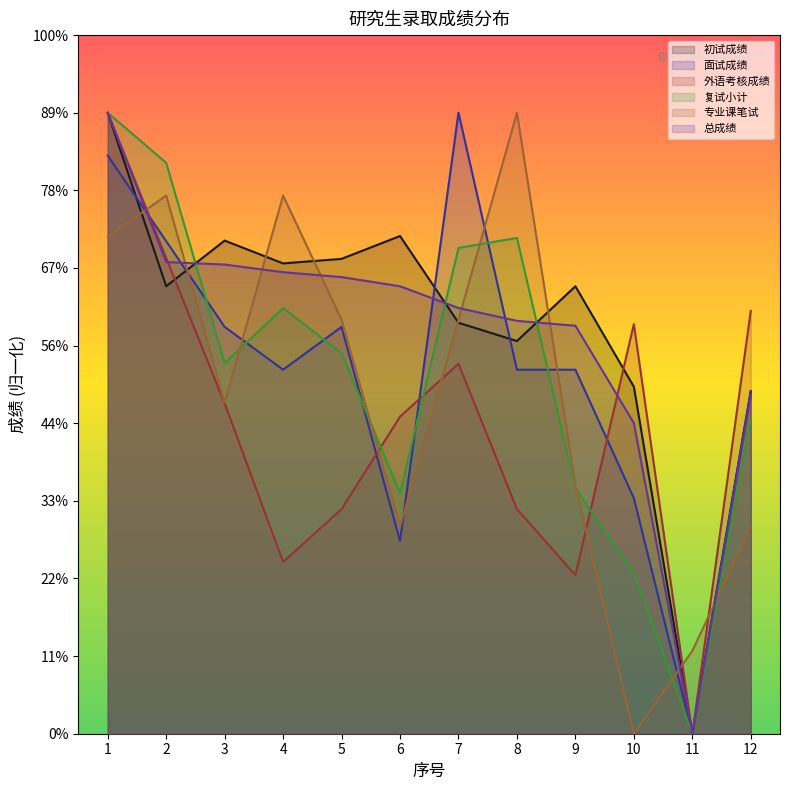

Where is 面试成绩 nearest to the value 199?

12